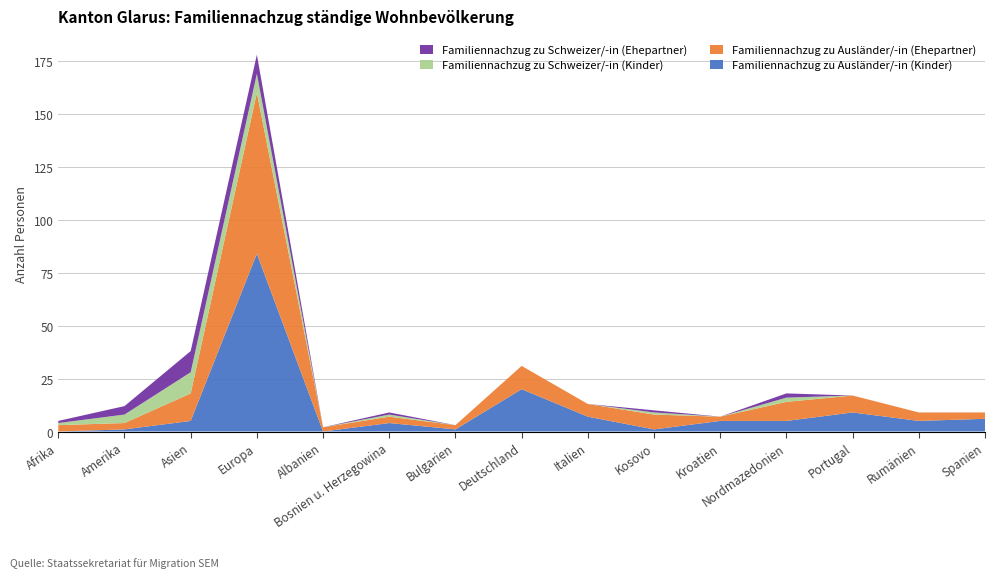

Reading left to right, extract all data points from this chart.

Familiennachzug zu Ausländer/-in (Kinder): 0	1	5	84	0	4	1	20	7	1	5	5	9	5	6
Familiennachzug zu Ausländer/-in (Ehepartner): 3	3	13	76	2	3	2	11	6	7	2	9	8	4	3
Familiennachzug zu Schweizer/-in (Kinder): 1	4	10	9	0	1	0	0	0	1	0	2	0	0	0
Familiennachzug zu Schweizer/-in (Ehepartner): 1	4	10	9	0	1	0	0	0	1	0	2	0	0	0